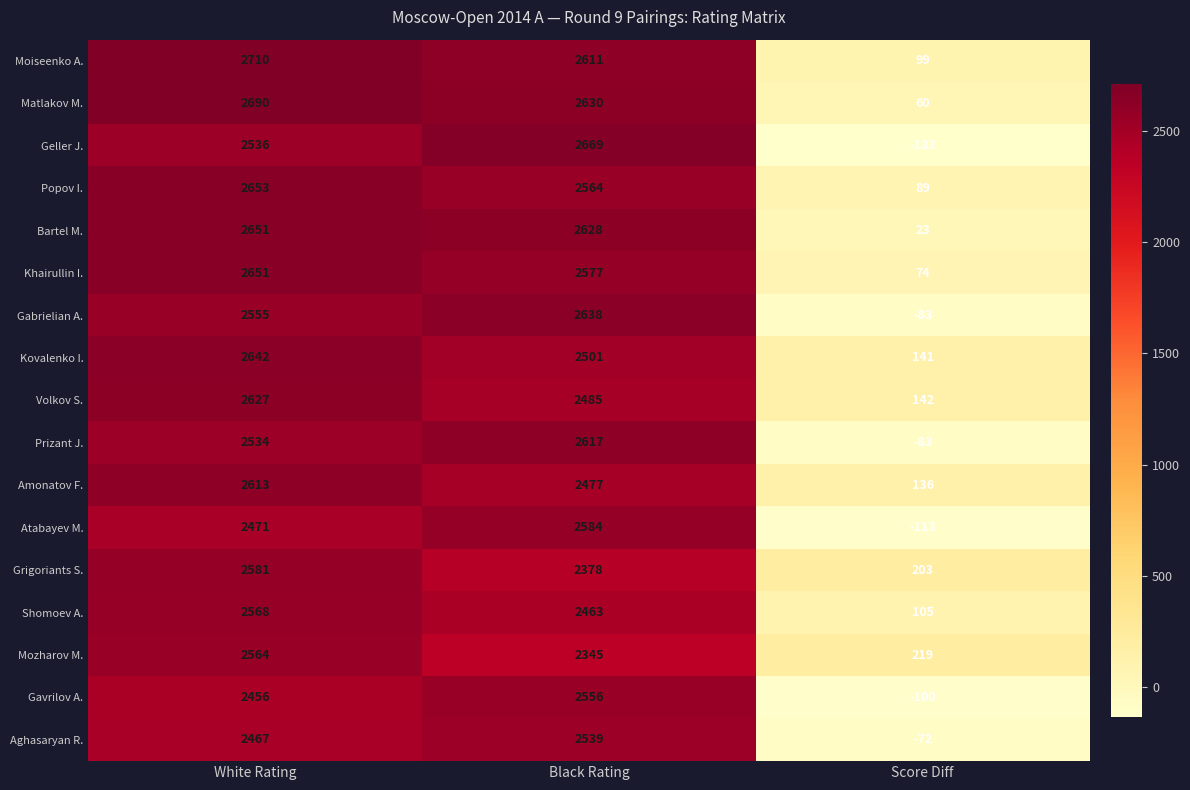

At which label is Aghasaryan R. closest to 1233?

White Rating